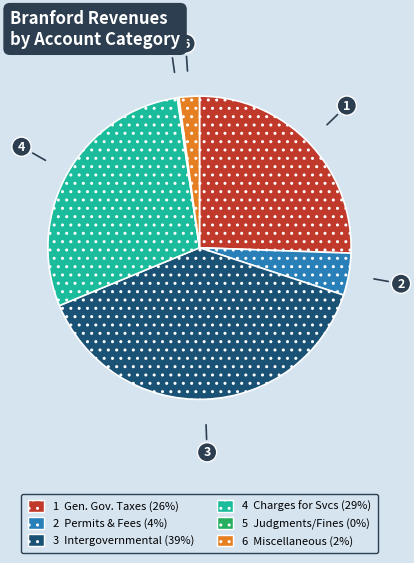

Is there any slice that represents more than half of the pie?

No